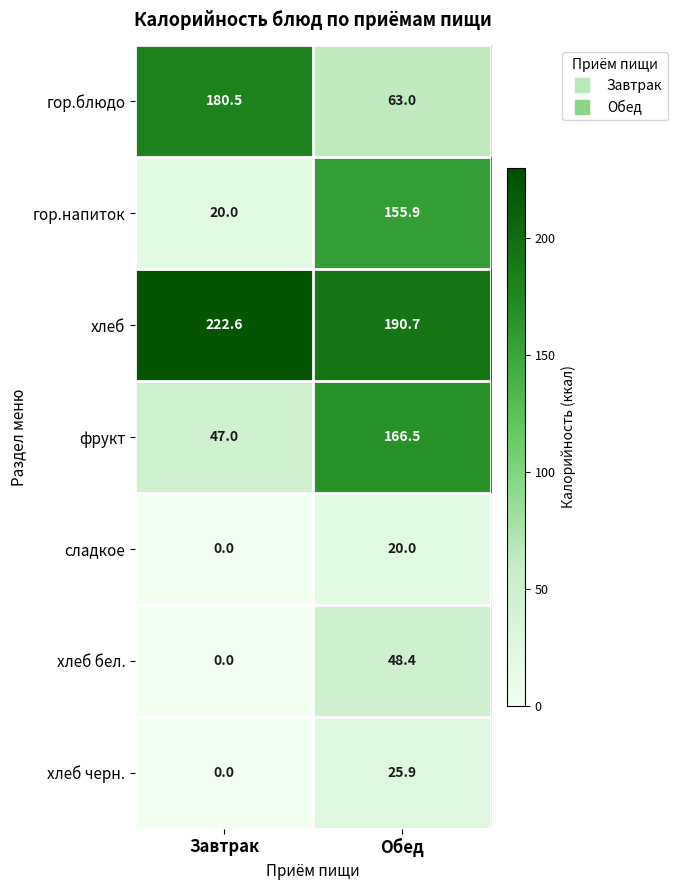

List the series in order of their peak value, highest first.

хлеб, гор.блюдо, фрукт, гор.напиток, хлеб бел., хлеб черн., сладкое